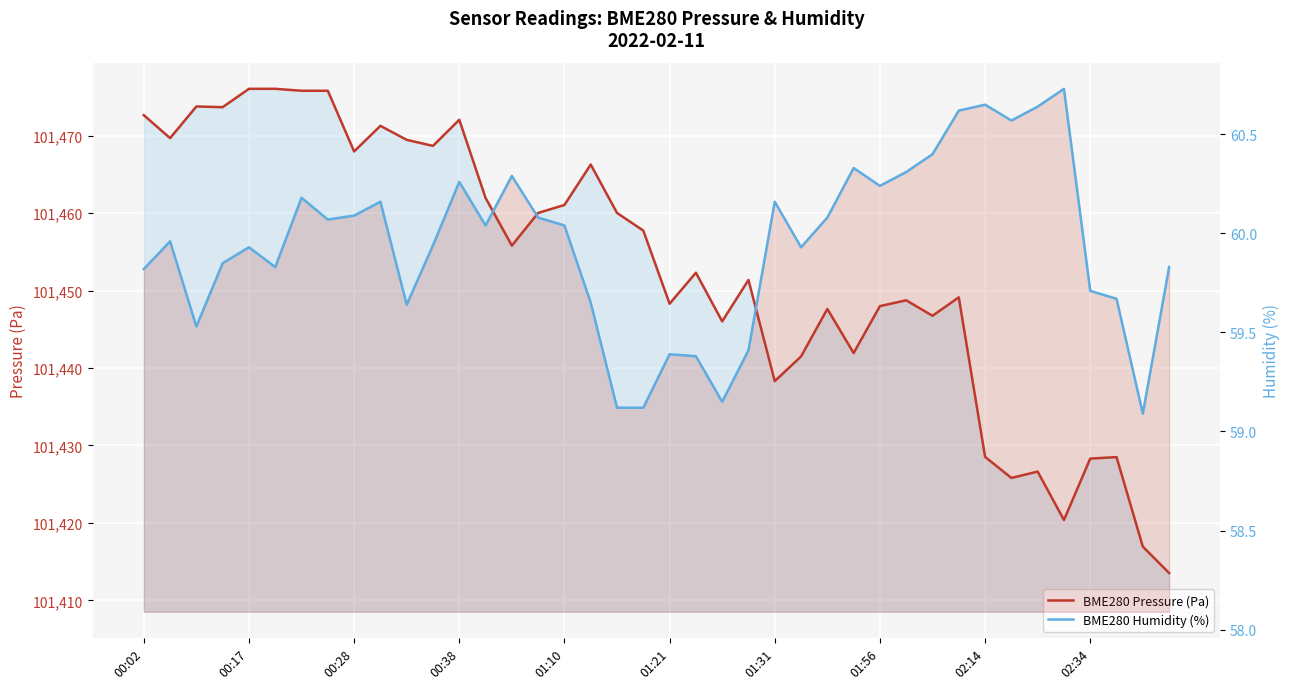

What is the total value across all series at 21?

101511.7